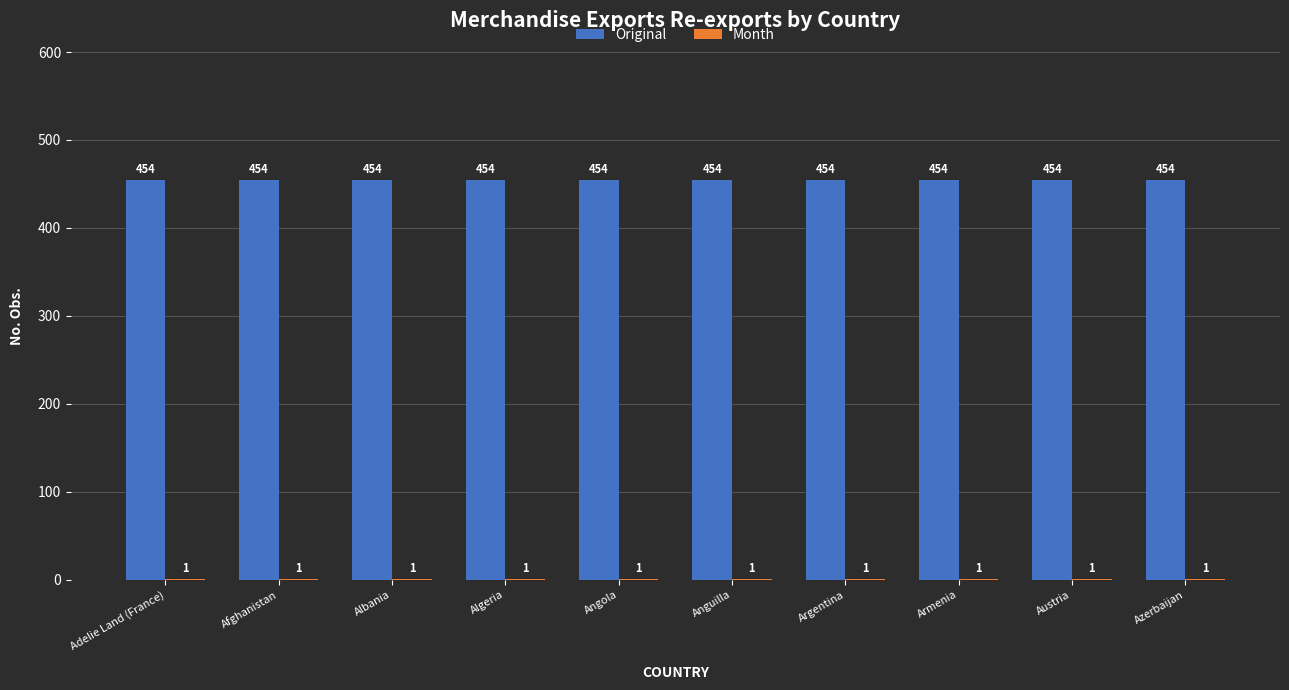

What value does the Original series have at Armenia?

454